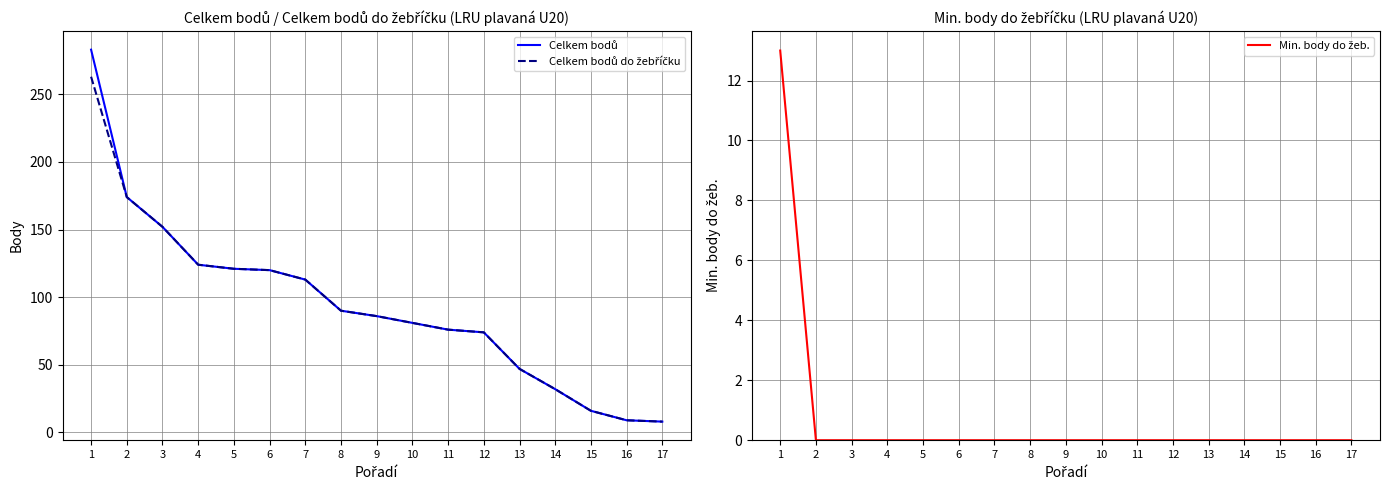

At which category is the sum across all series the highest?

1